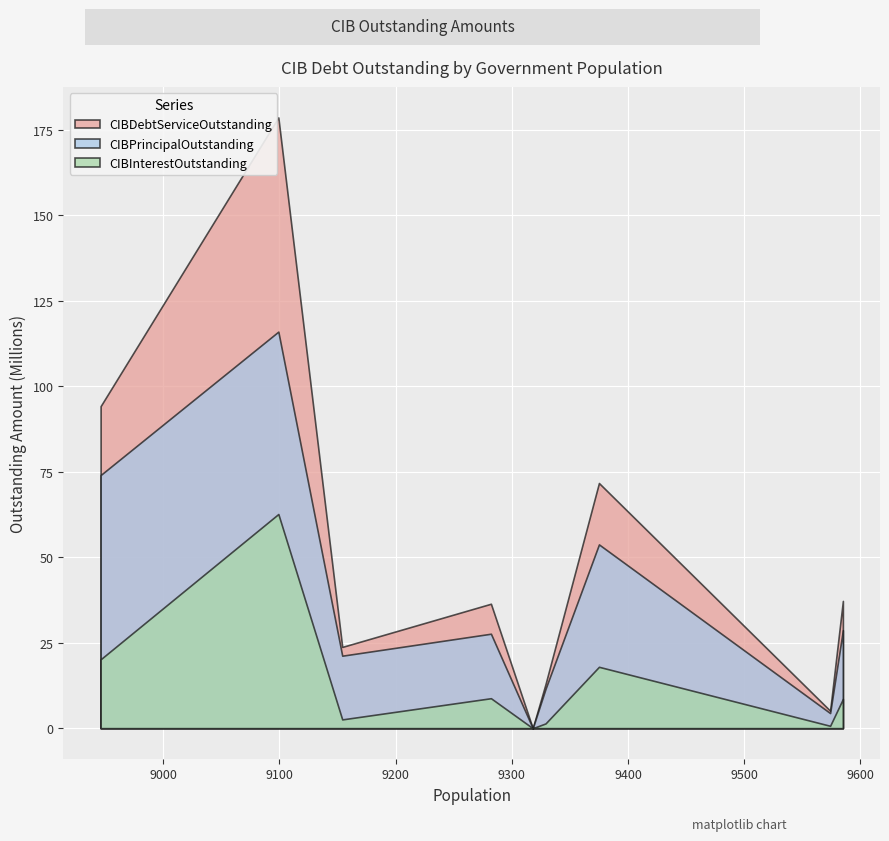

How many distinct data groups are displayed?

3